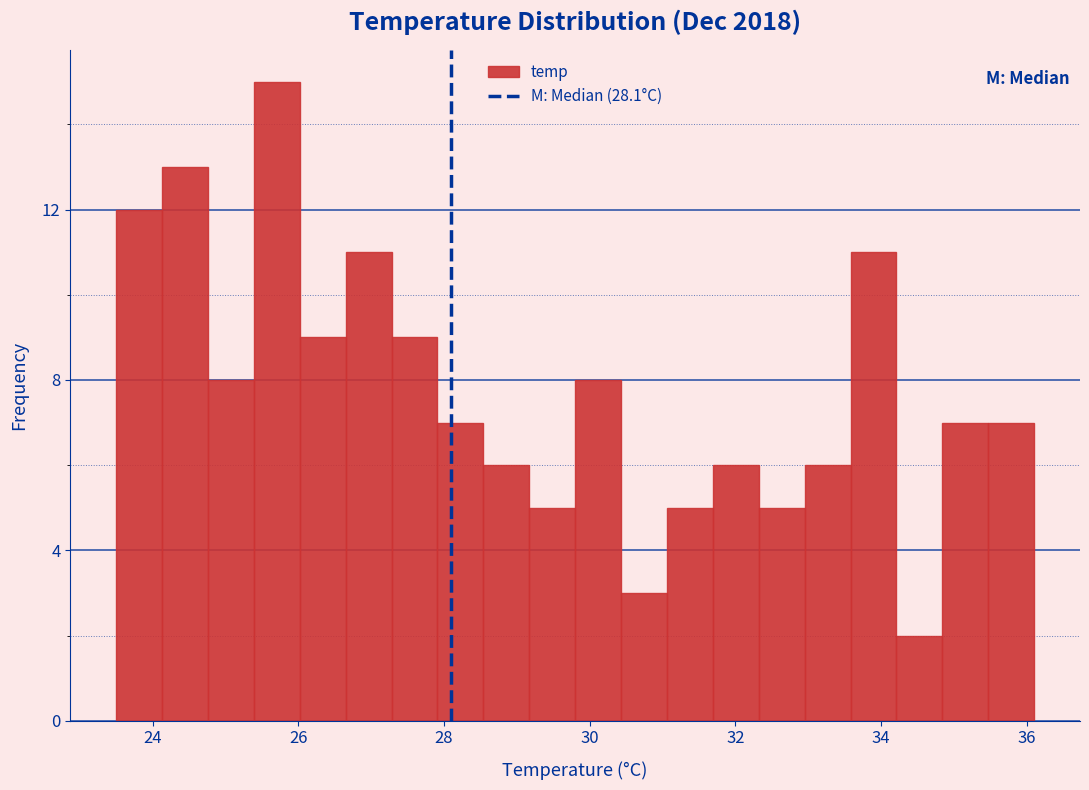

Around what value on the x-axis is the tallest bar? Give the approximate position of its centre, as read against the axis.

25.8